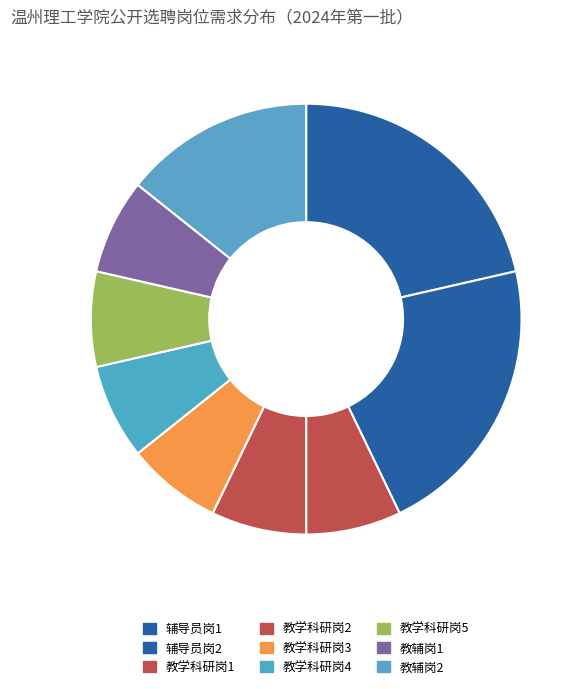

What percentage is the 教学科研岗1 slice, to the nearest percent?

7%